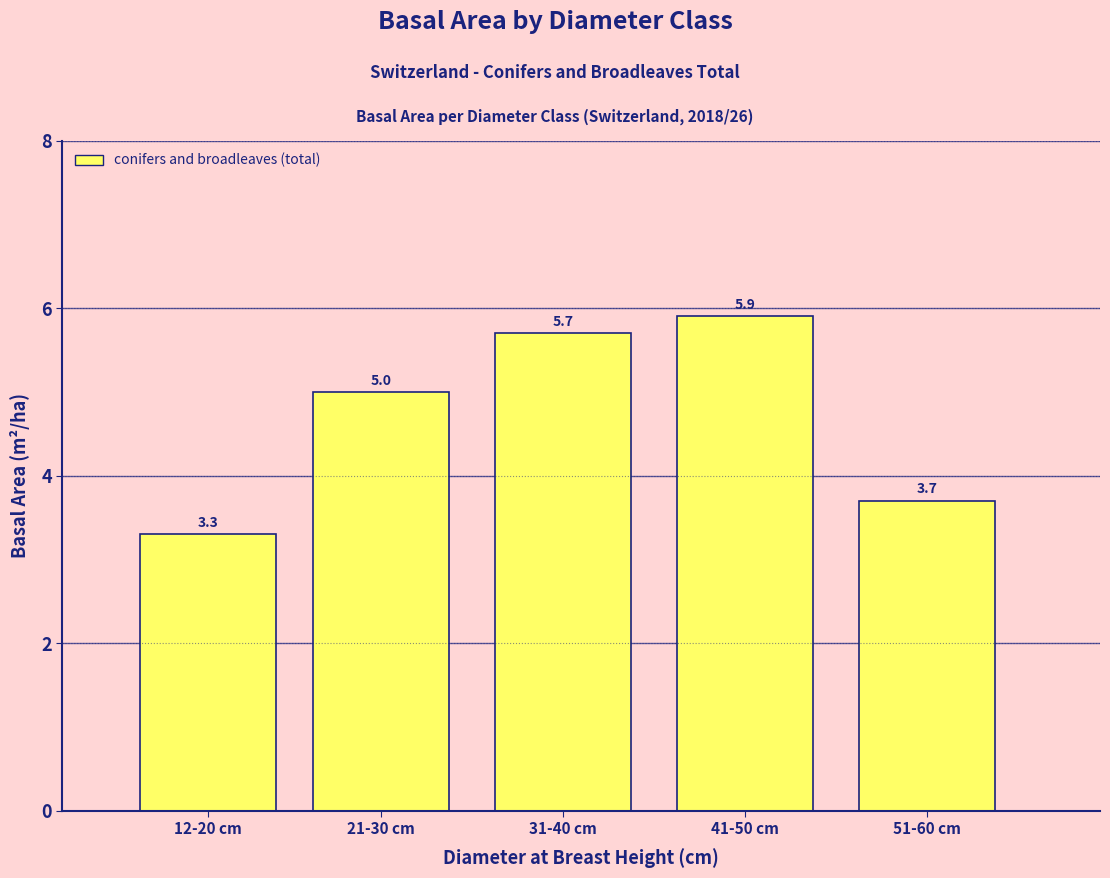

Reading right to left, what are all the values shown in this chart?

51-60 cm=3.7	41-50 cm=5.9	31-40 cm=5.7	21-30 cm=5.0	12-20 cm=3.3